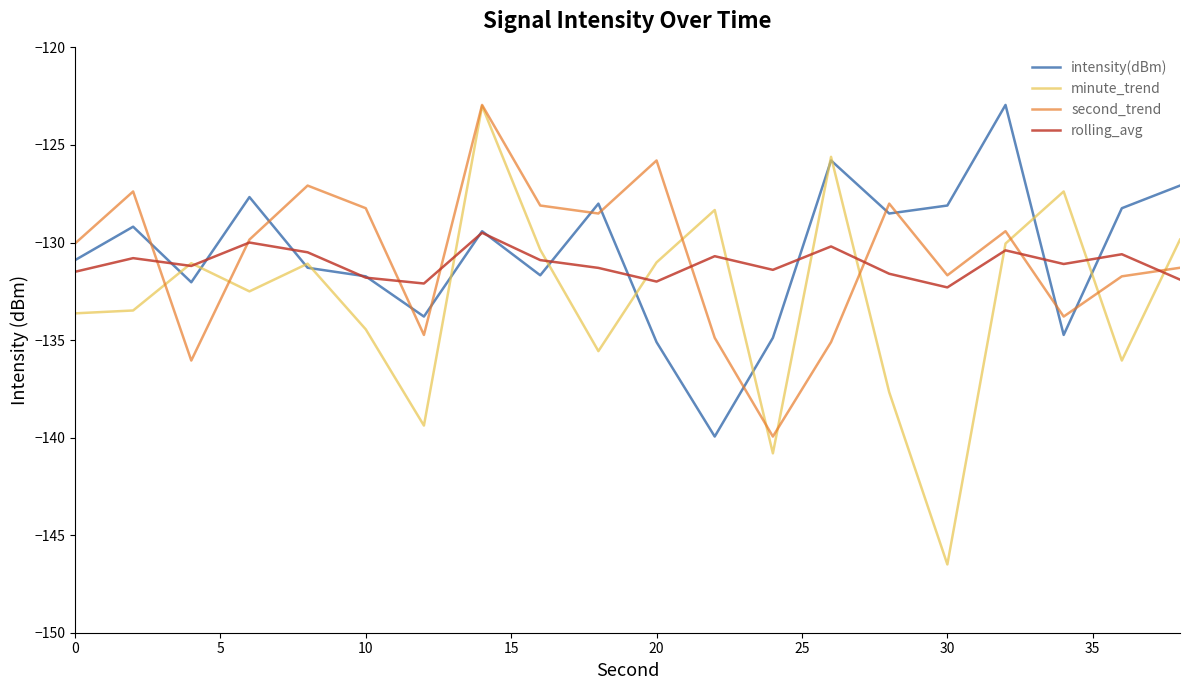

What is the maximum value for minute_trend?

-123.0